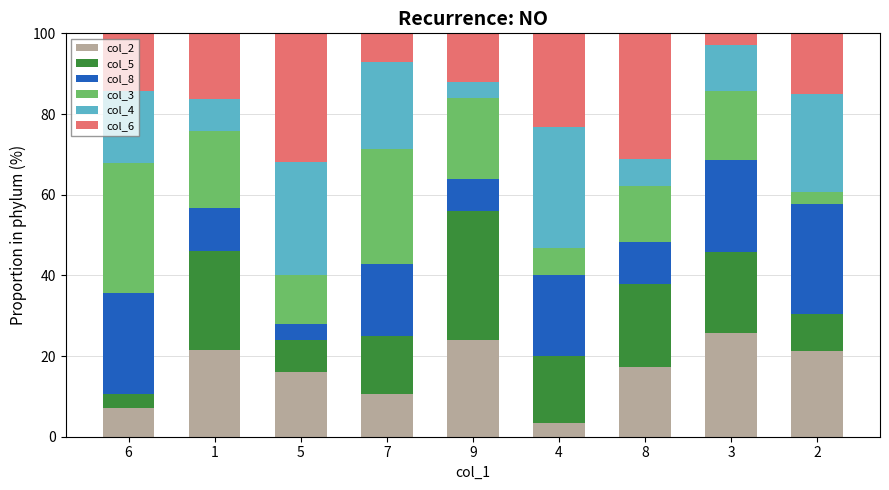

How many bars are there in total?

9